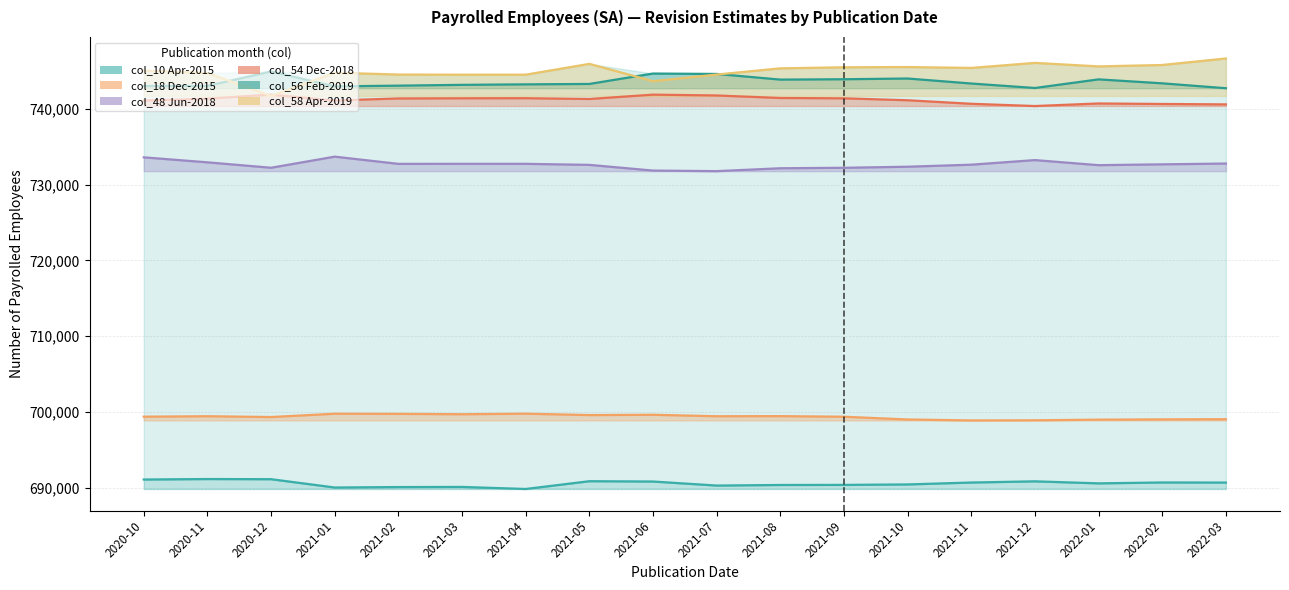

At which category does col_18 (Dec-2015) reach its first local valley?

2020-12